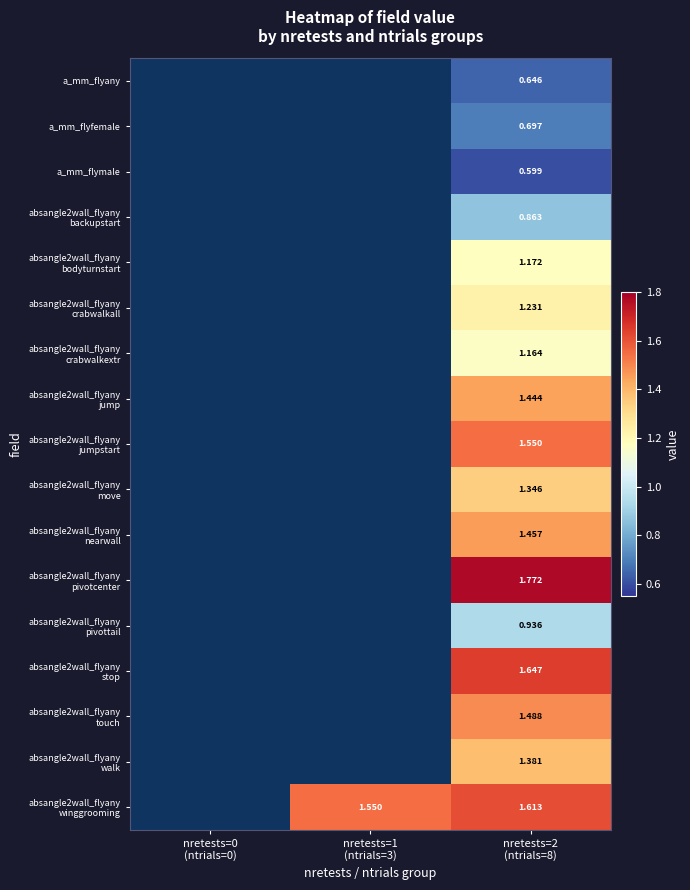

What is the greatest value displayed?

1.8